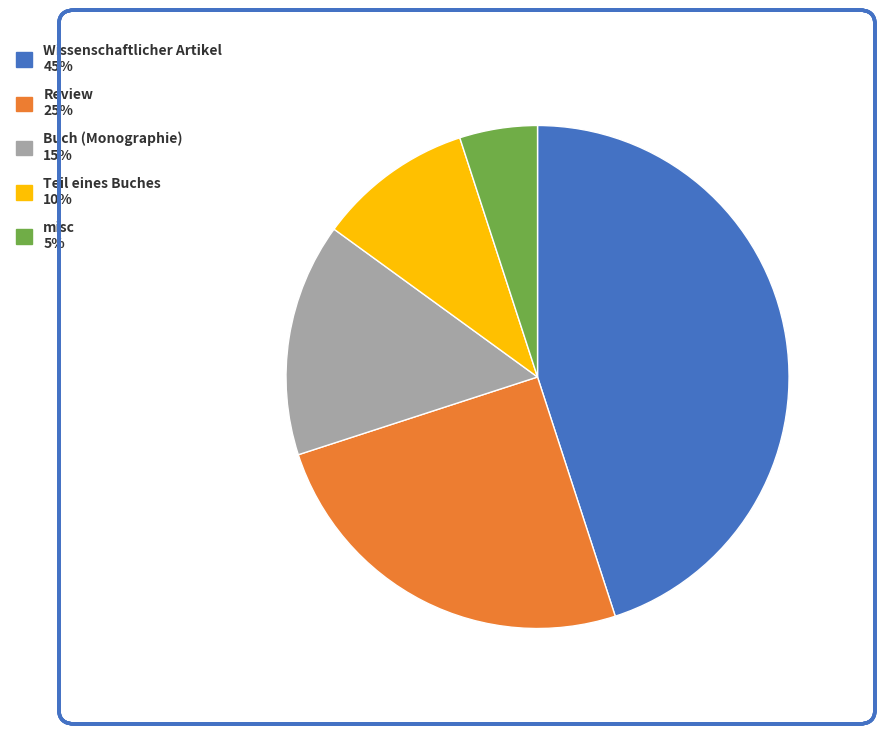

Is Review the majority of the pie?

No